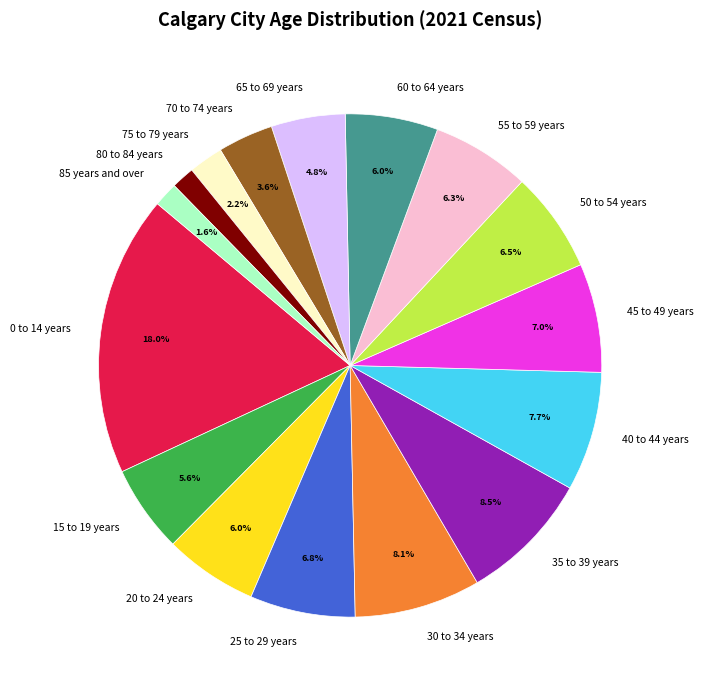

Between 75 to 79 years and 15 to 19 years, which is larger?

15 to 19 years